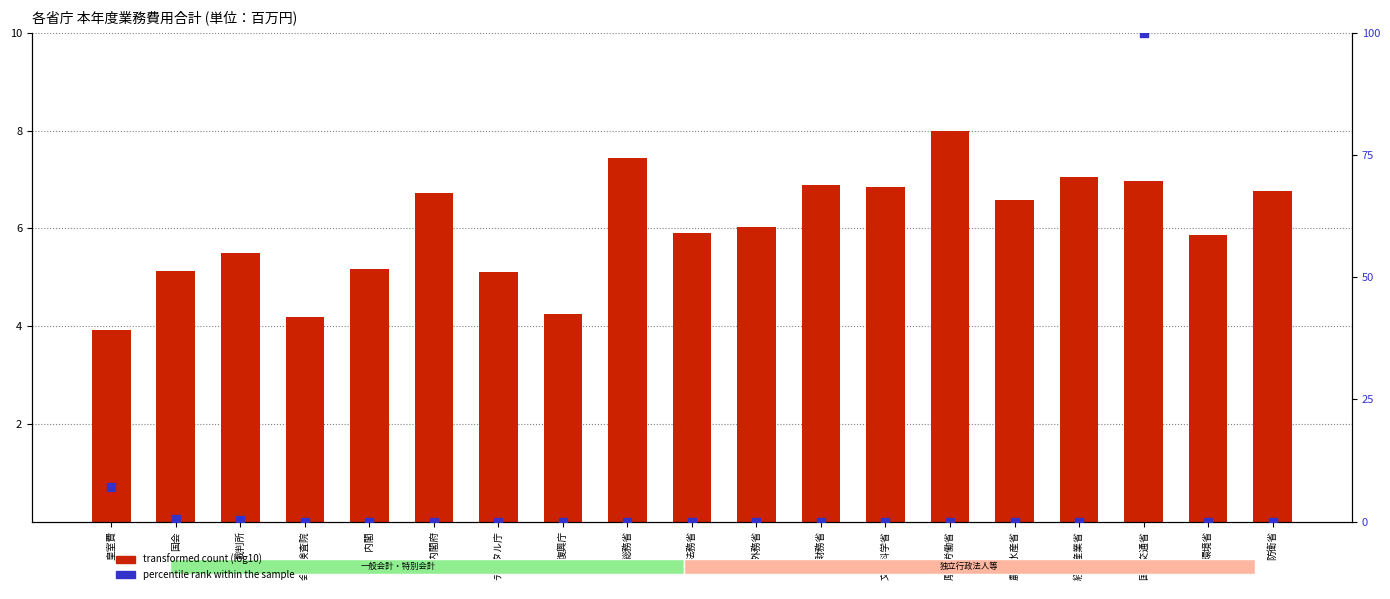

Which series has the largest total across all categories?

transformed count (log10)